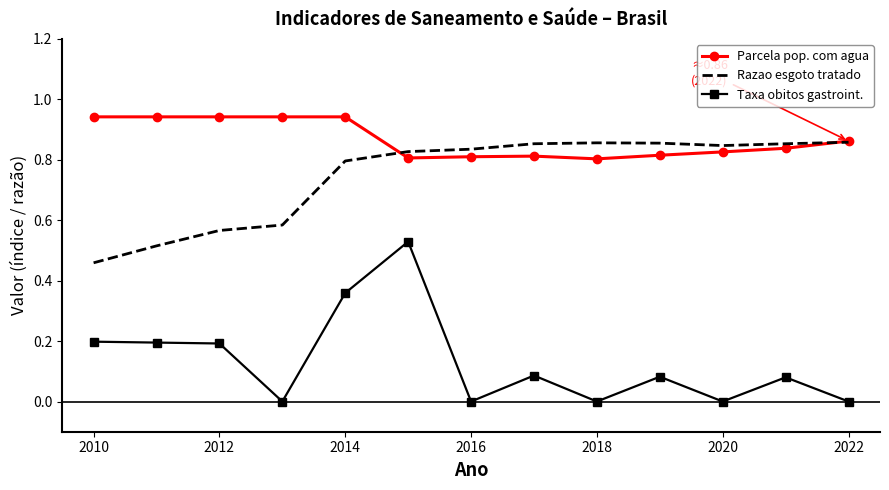

List the series in order of their peak value, lowest first.

Taxa obitos gastroint., Razao esgoto tratado, Parcela pop. com agua